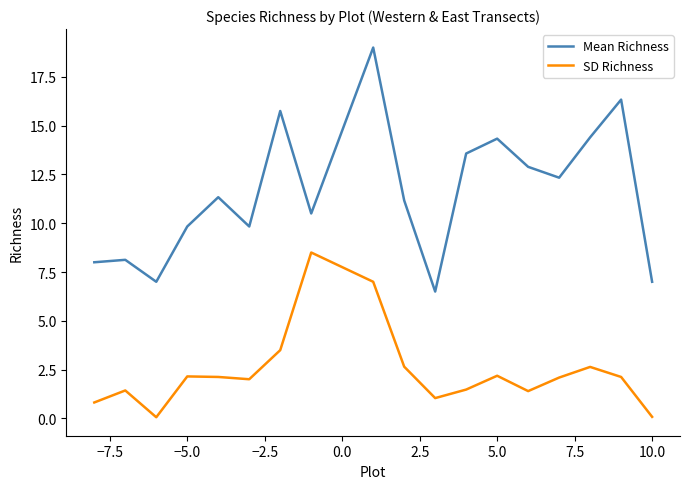

Which series has the largest range (max minus min)?

Mean Richness